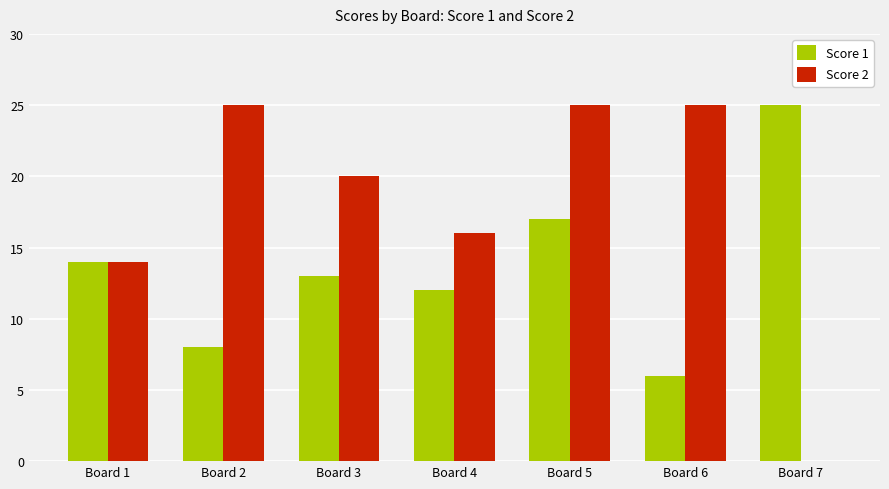

Where is Score 1 nearest to the value 15?

Board 1